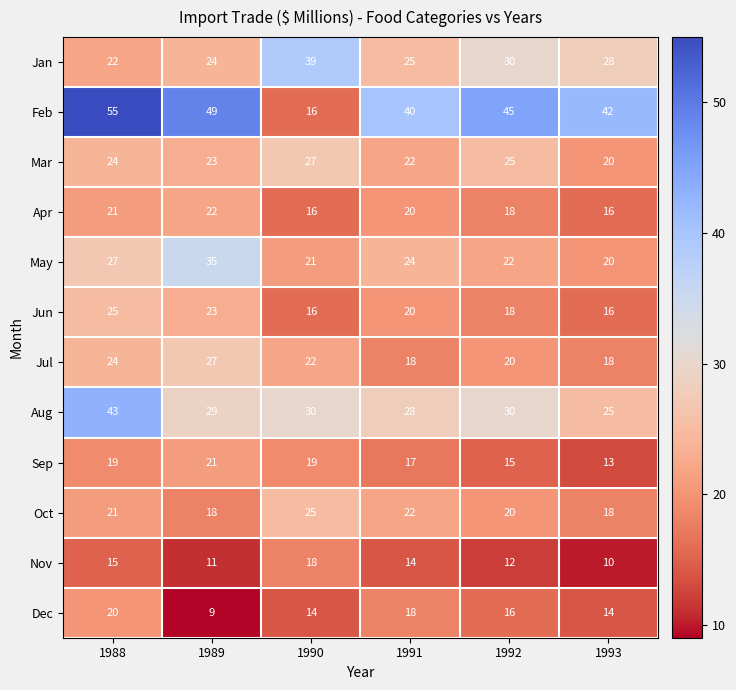

At how many categories does at least one series exceed 21?

6